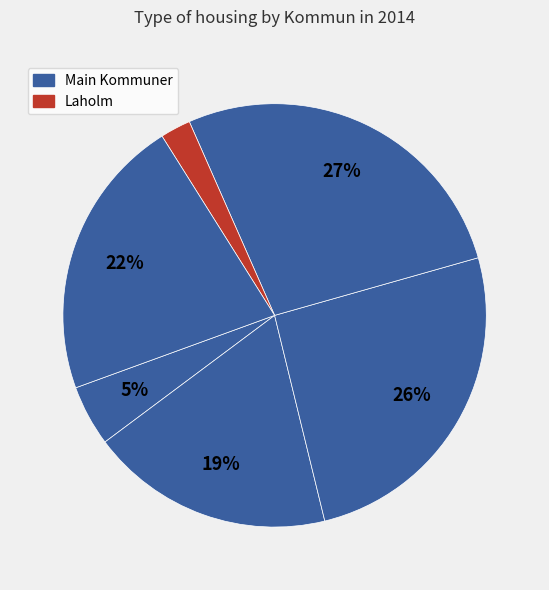

How many slices are in this pie chart?

6